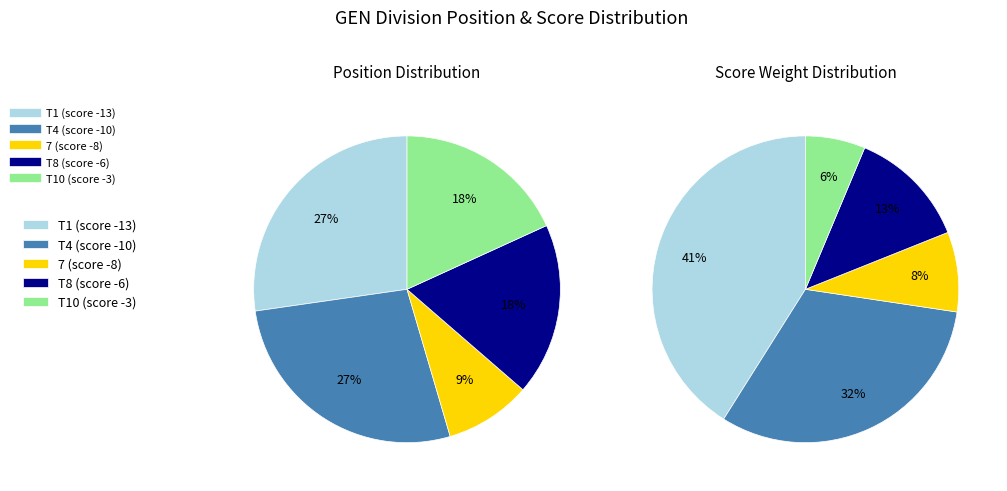

How much of the chart is everything except T8 (score -6)?

81.8%